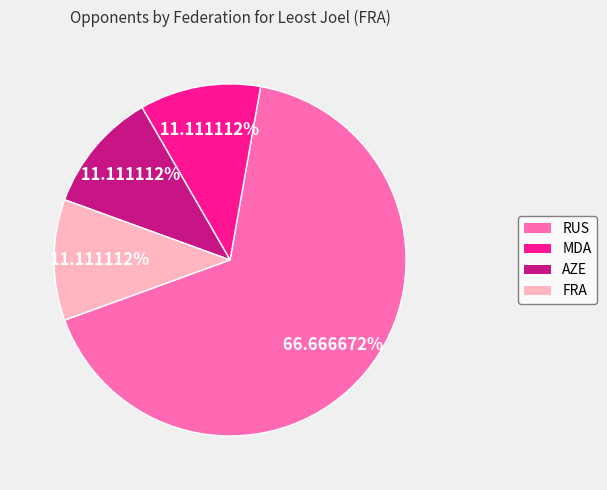

Does any single category account for the majority?

Yes